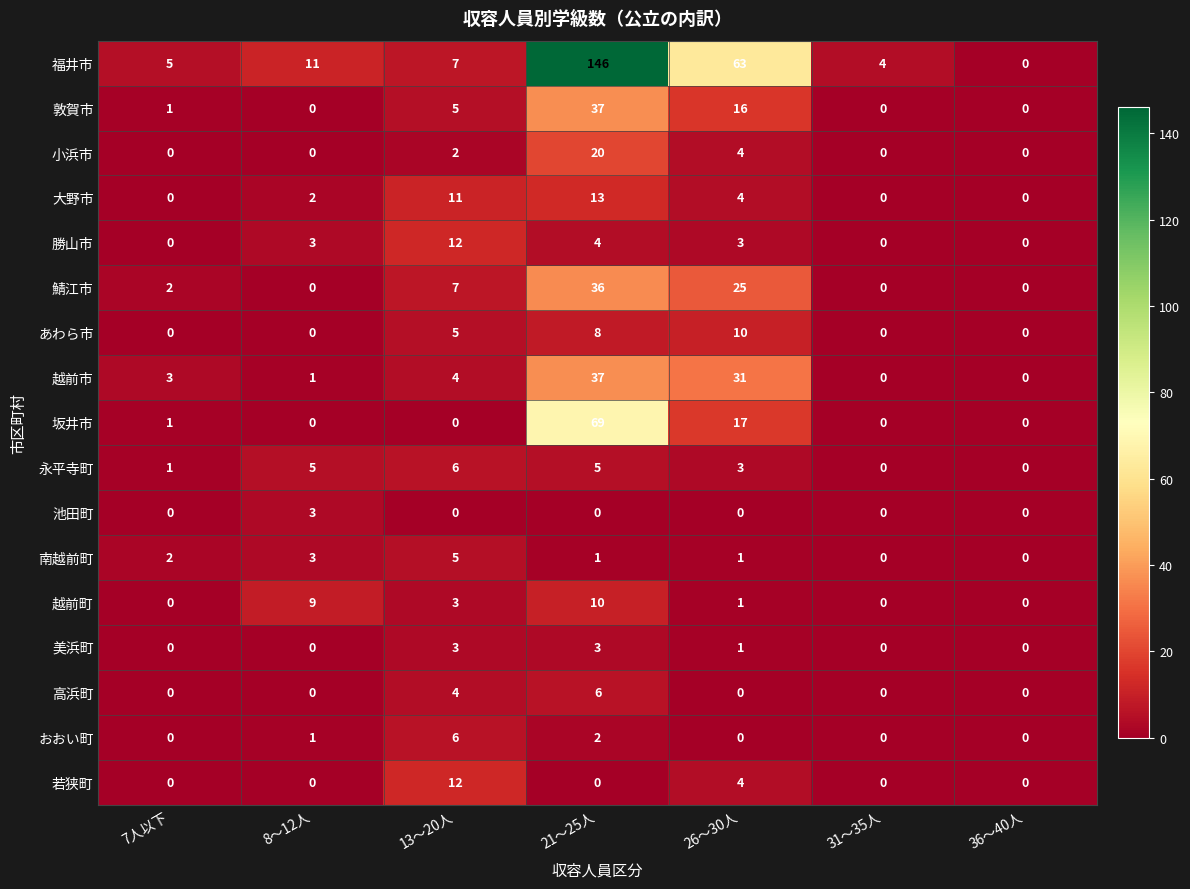

The おおい町 series shows -3 at 26～30人. True or false?

False